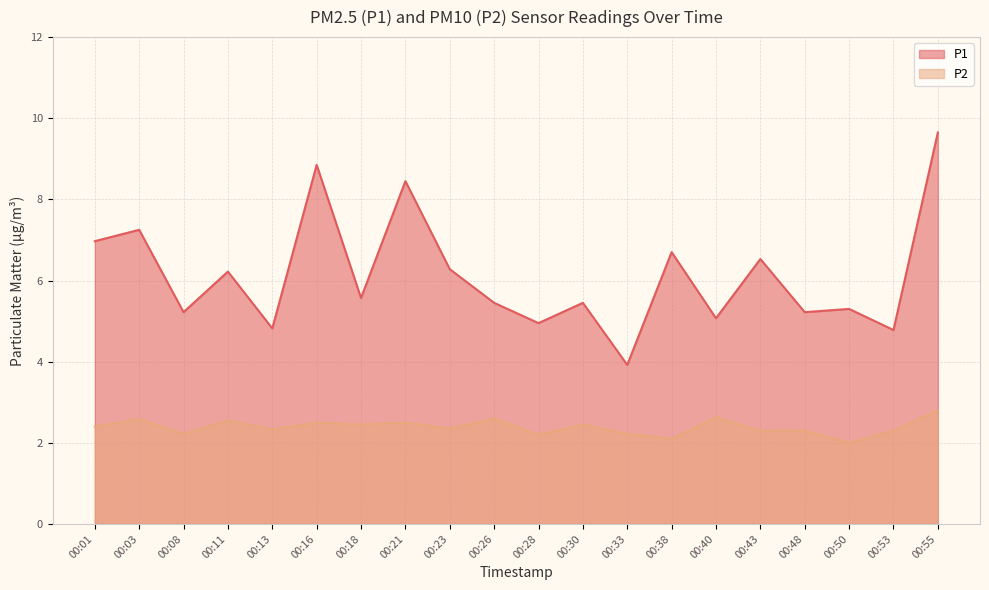

What is the spread (max minus min) of values at 00:30?

3.0